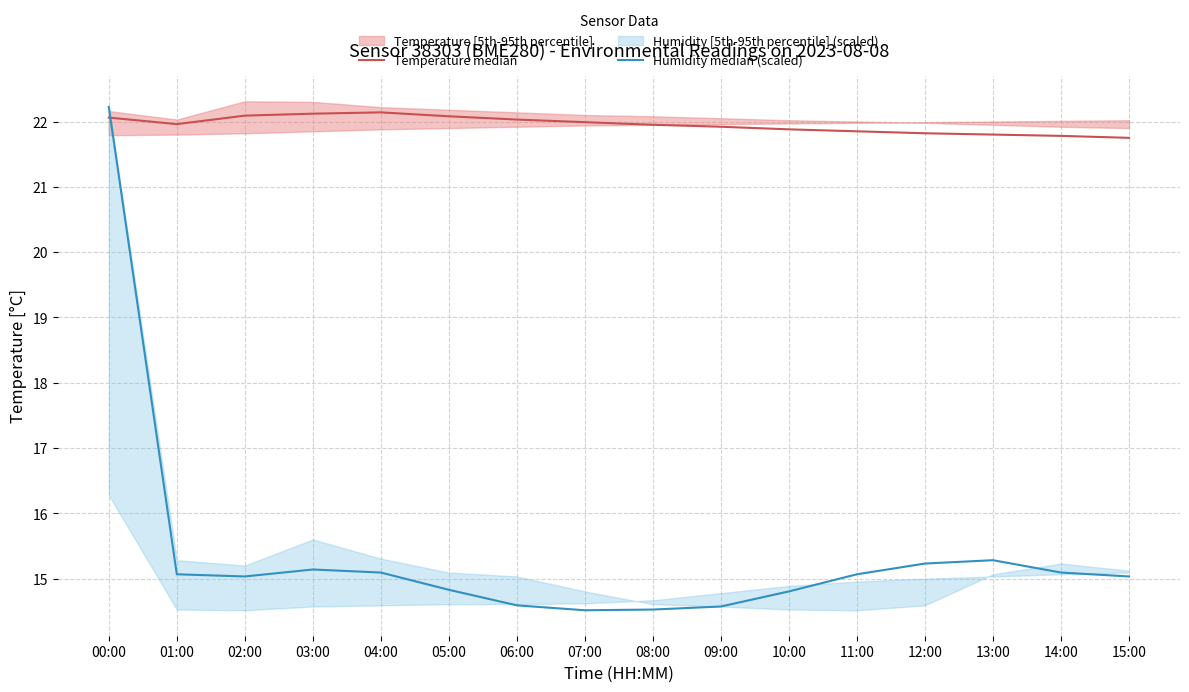

What is the total value across all series at 02:00?

37.1